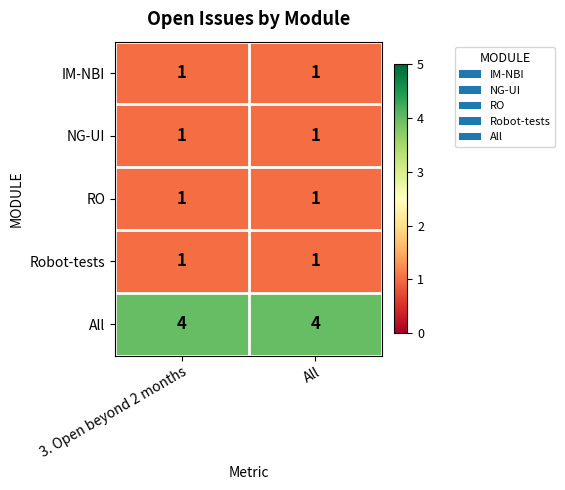

Is it true that RO equals 2 at All?

False